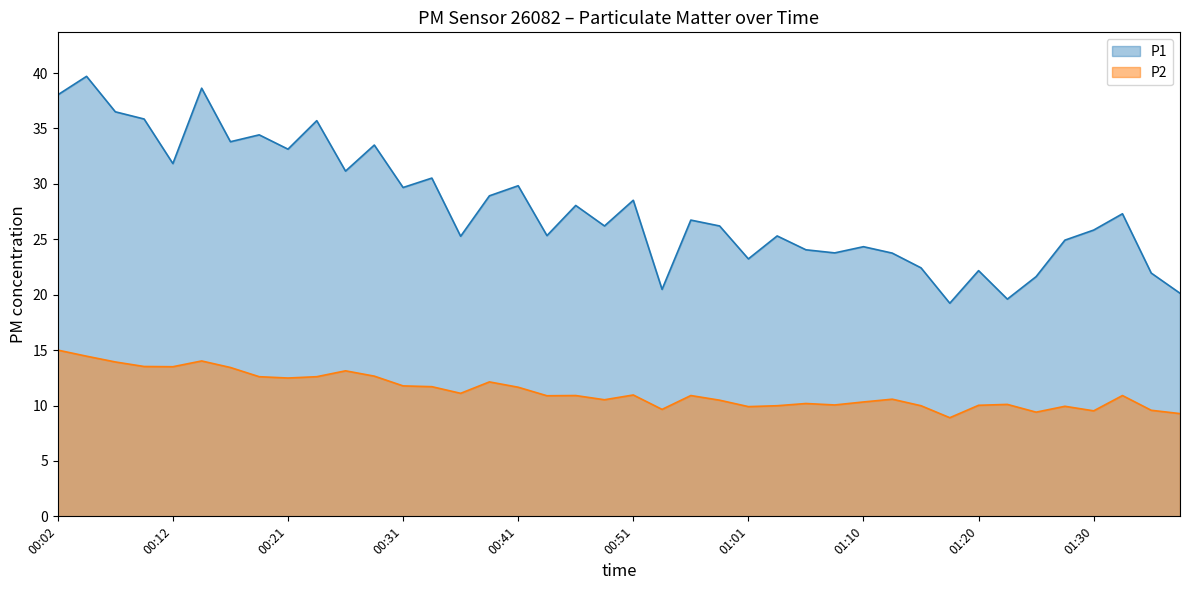

What is the value of the P1 point at the 17th from the left?

29.8